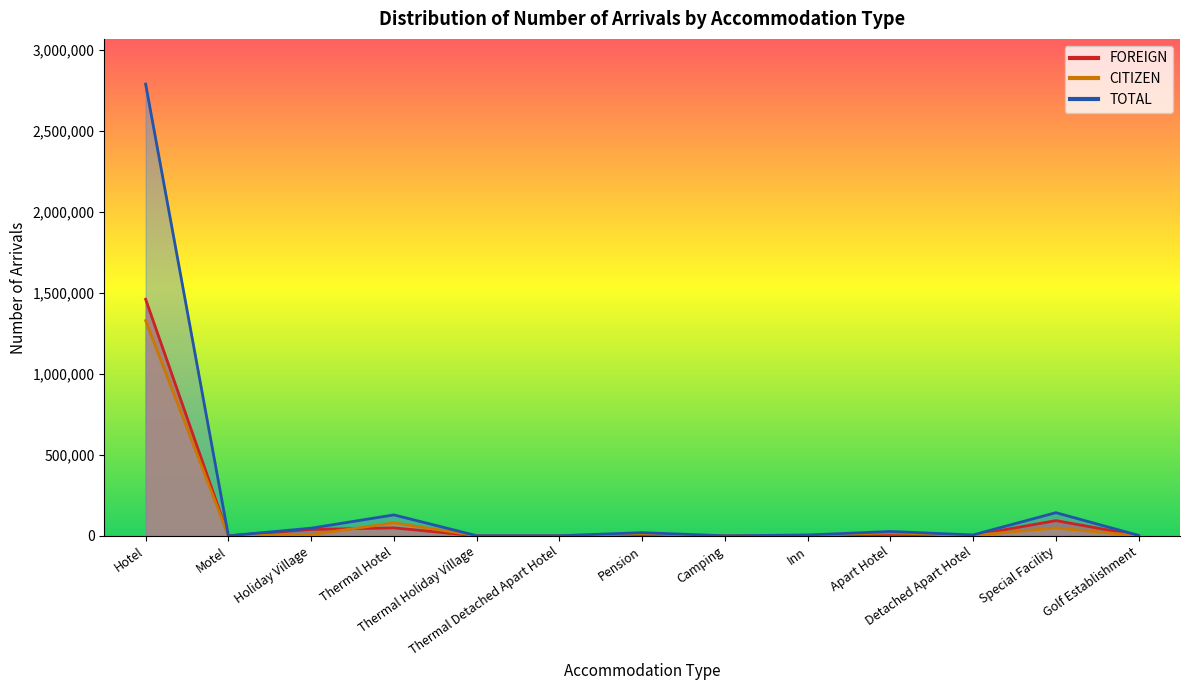

What is the label of the 11th point from the left?

Detached Apart Hotel